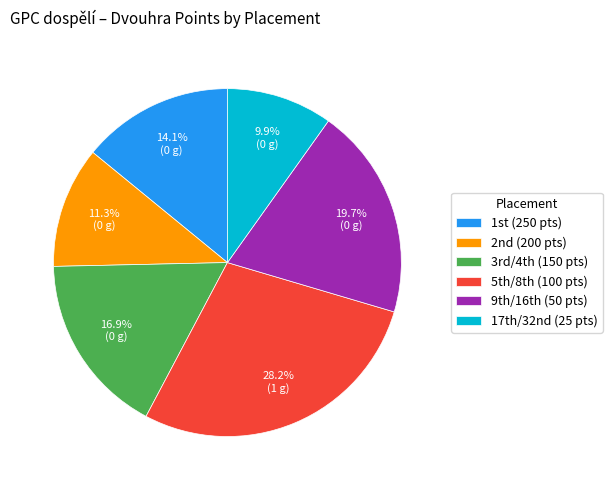

Rank the categories by value from lowest to highest.

17th/32nd (25 pts), 2nd (200 pts), 1st (250 pts), 3rd/4th (150 pts), 9th/16th (50 pts), 5th/8th (100 pts)